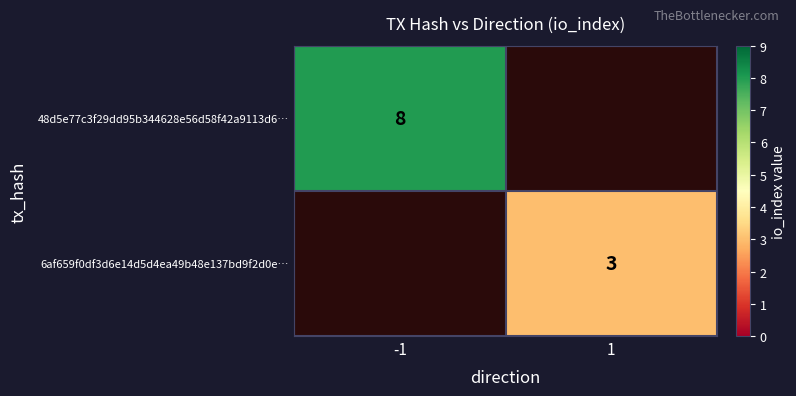

Is it true that 48d5e77c3f29dd95b344628e56d58f42a9113d6… equals 8 at -1?

True